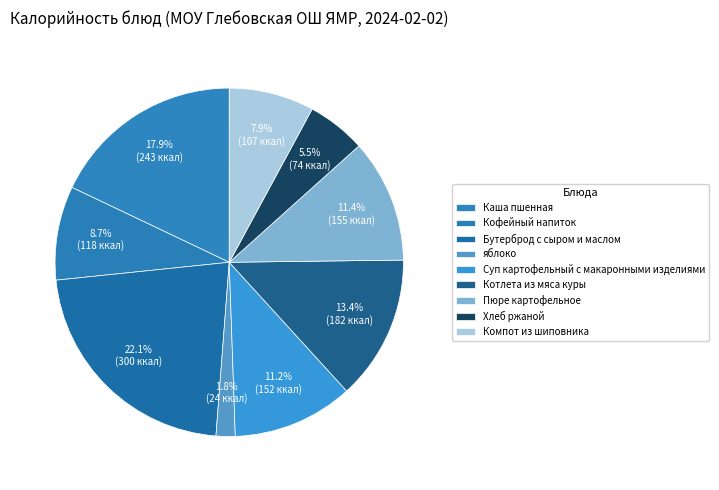

Which category has the smallest portion of the pie?

яблоко